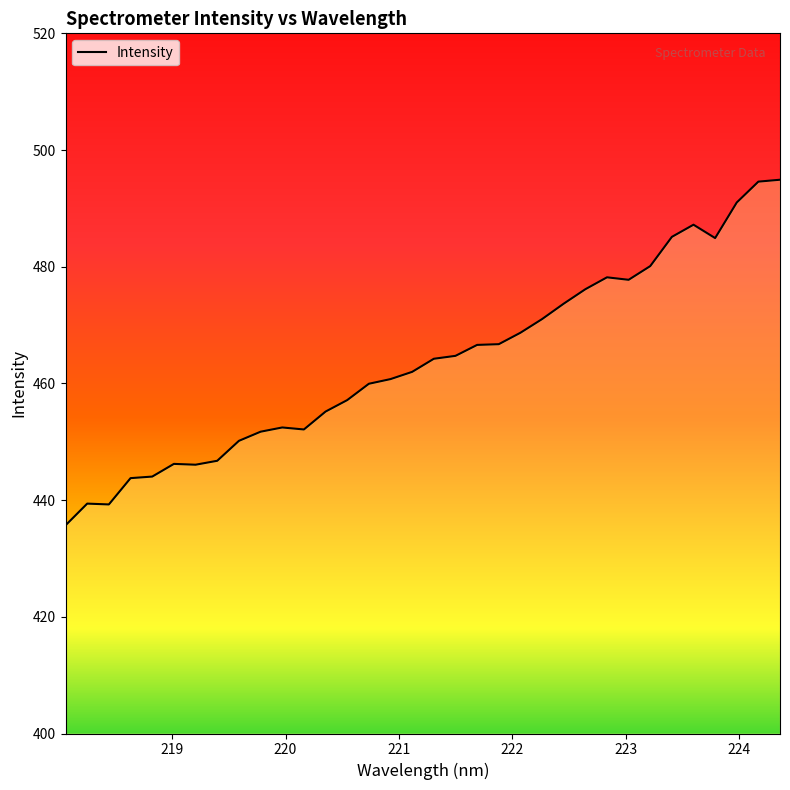

What is the difference between the maximum and minimum values?

59.2